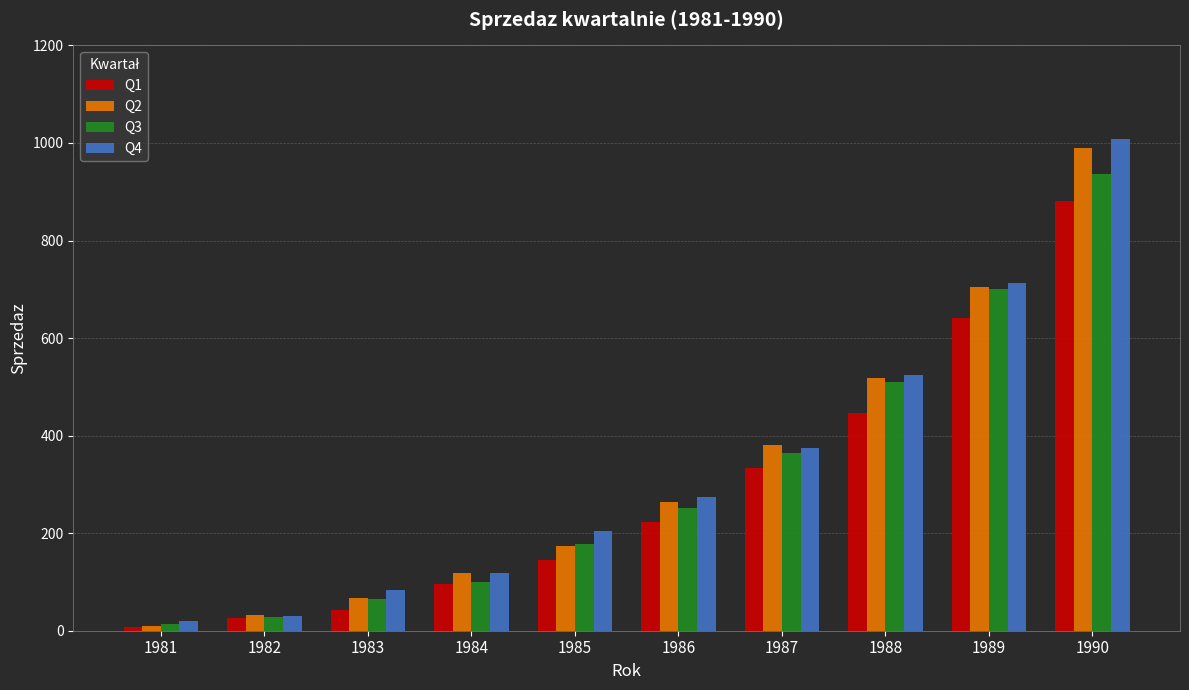

Which series has the widest spread of values?

Q4